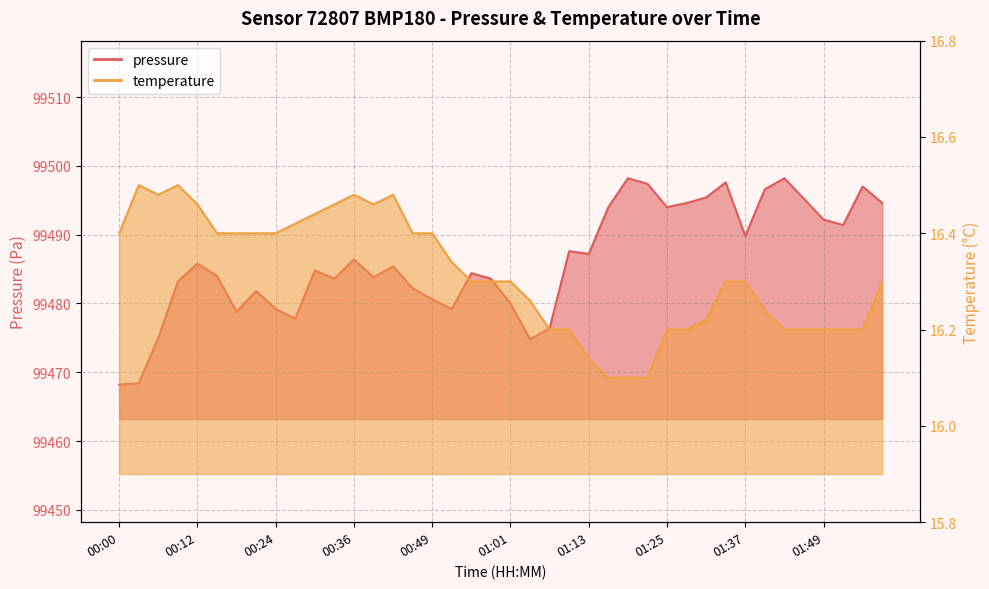

The value of temperature at 01:37 is 16.3. True or false?

True